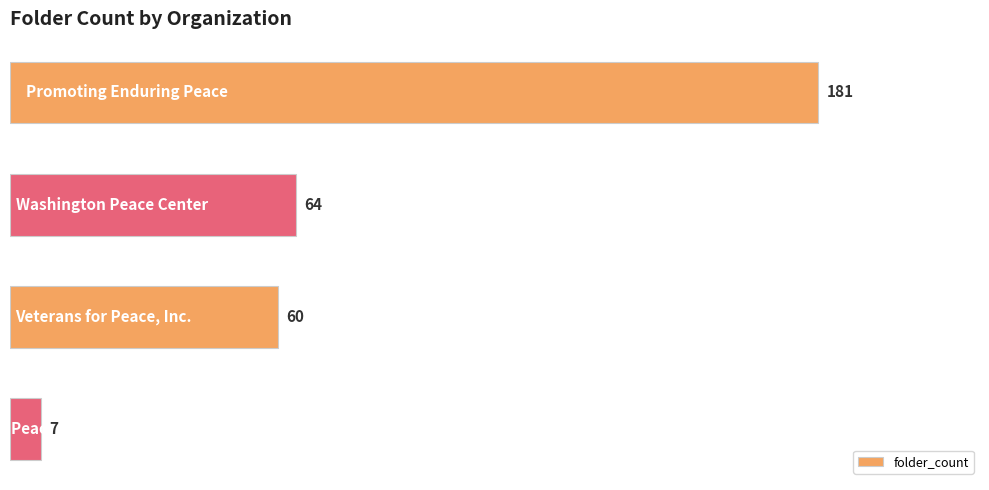

What is the value of the 2nd bar from the top?

64